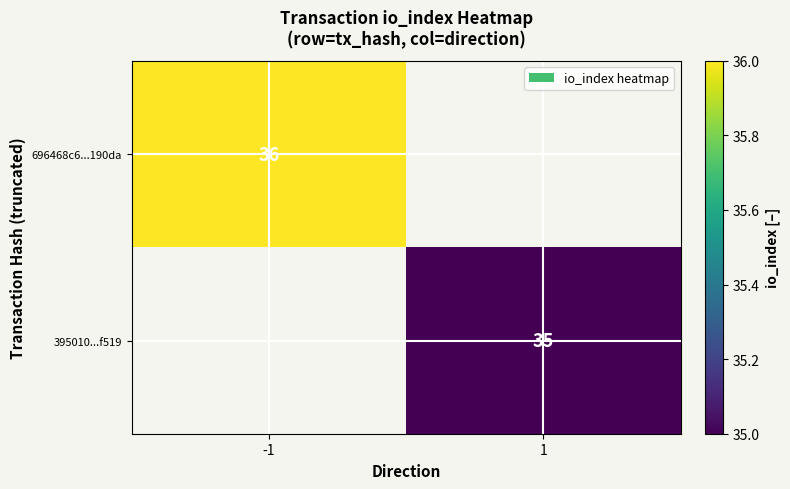

The value of 696468c6...190da at -1 is 14. True or false?

False